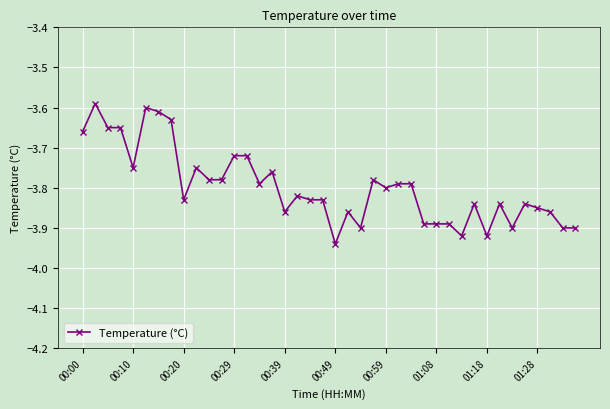

What is the sum of all values?

-151.9